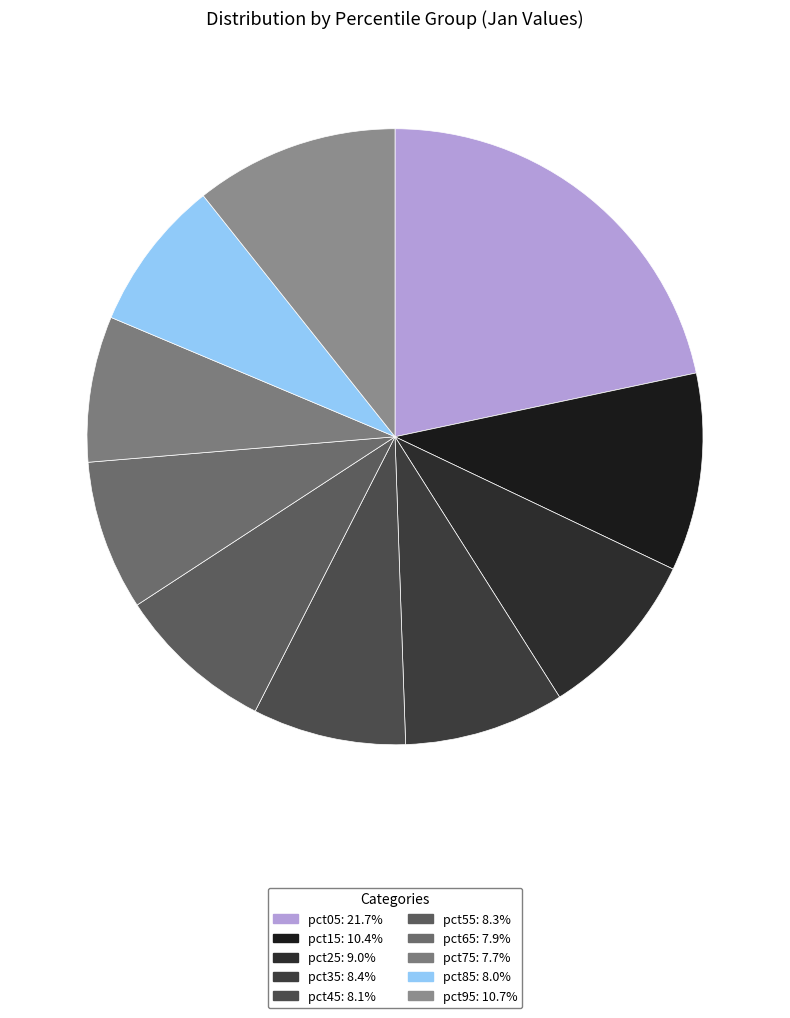

Does any single category account for the majority?

No